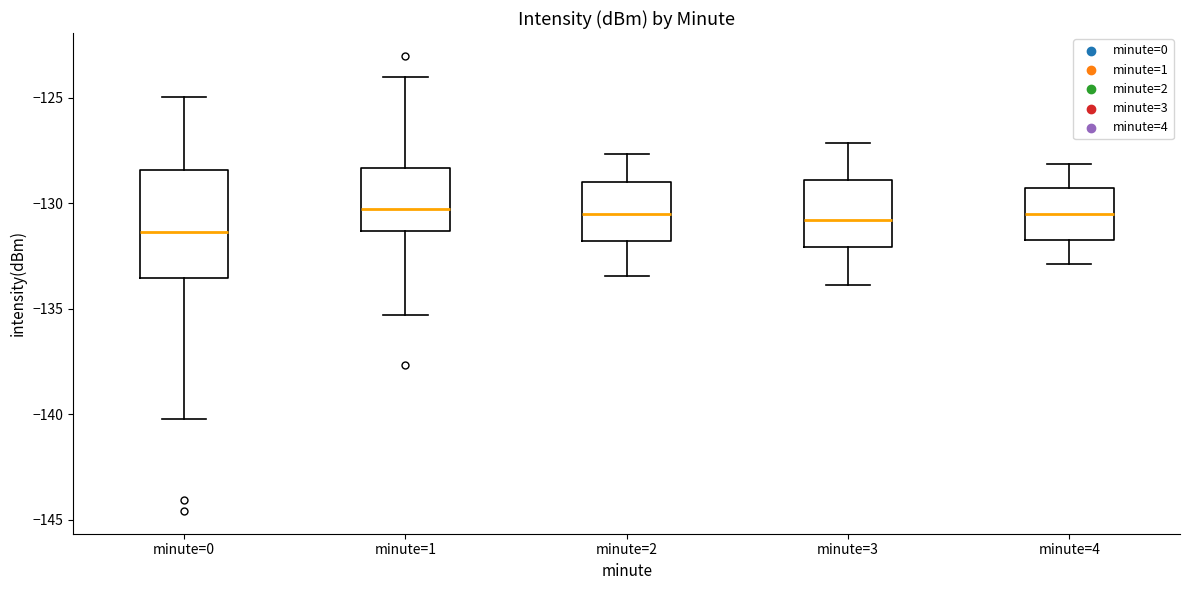

Reading left to right, read every box against the y-axis: the position of its median line, the range the box covers, and the ends of its whiskers. The values are not printed on the chart, so give them approximately, as read against the axis.

minute=0: median -131.5, box -133.5 to -128.5, whiskers -140.0 to -125.0
minute=1: median -130.5, box -131.5 to -128.5, whiskers -135.5 to -124.0
minute=2: median -130.5, box -132.0 to -129.0, whiskers -133.5 to -127.5
minute=3: median -131.0, box -132.0 to -129.0, whiskers -134.0 to -127.0
minute=4: median -130.5, box -131.5 to -129.5, whiskers -133.0 to -128.0